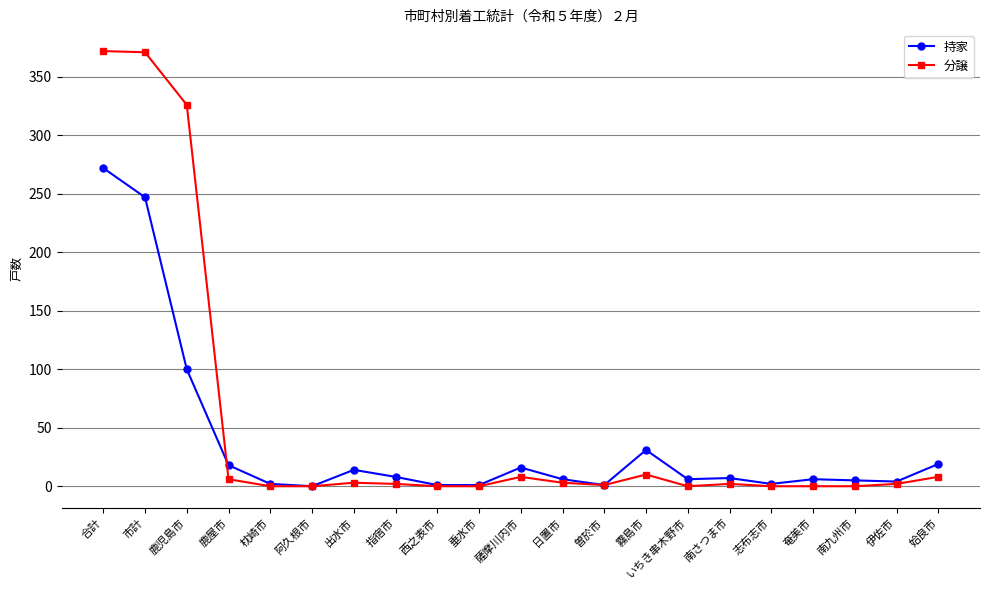

List the series in order of their peak value, lowest first.

持家, 分譲